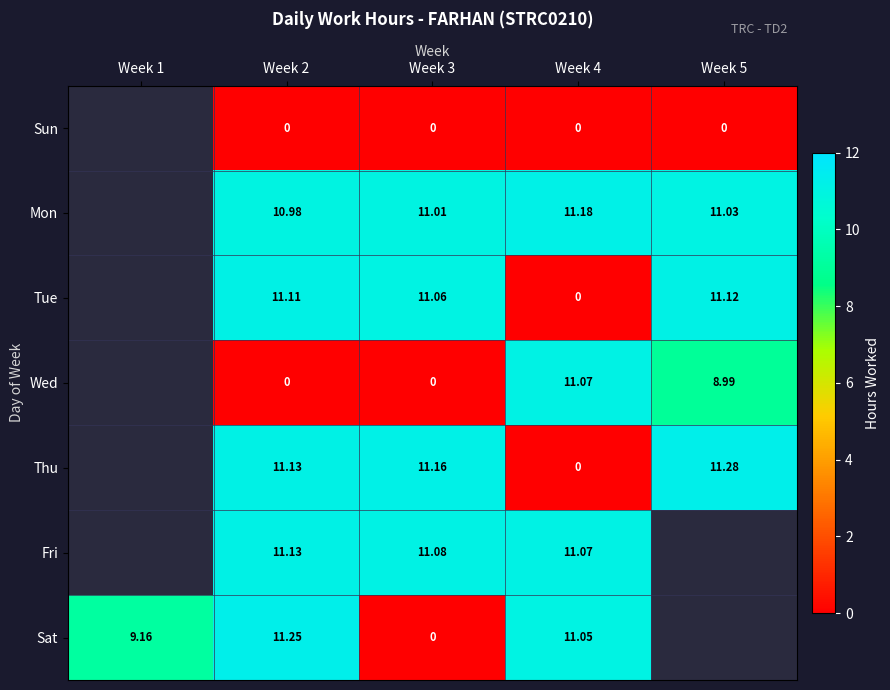

True or false: Mon has a value of 3.1 at Week 4.

False